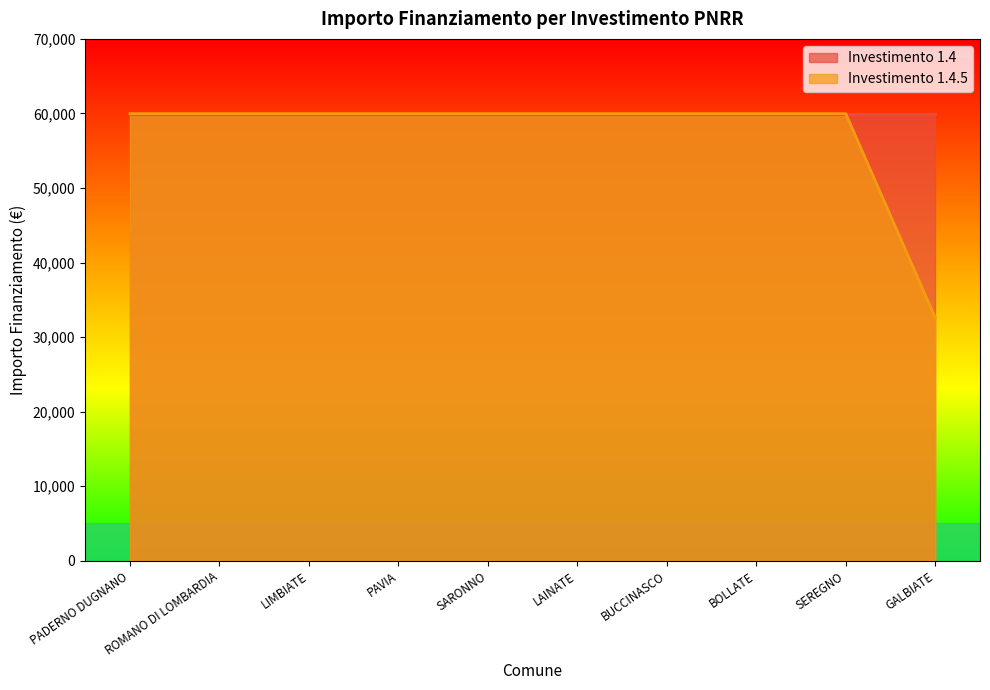

Reading left to right, list all the values displayed in this chart.

59966	59966	59966	59966	59966	59966	59966	59966	59966	32589